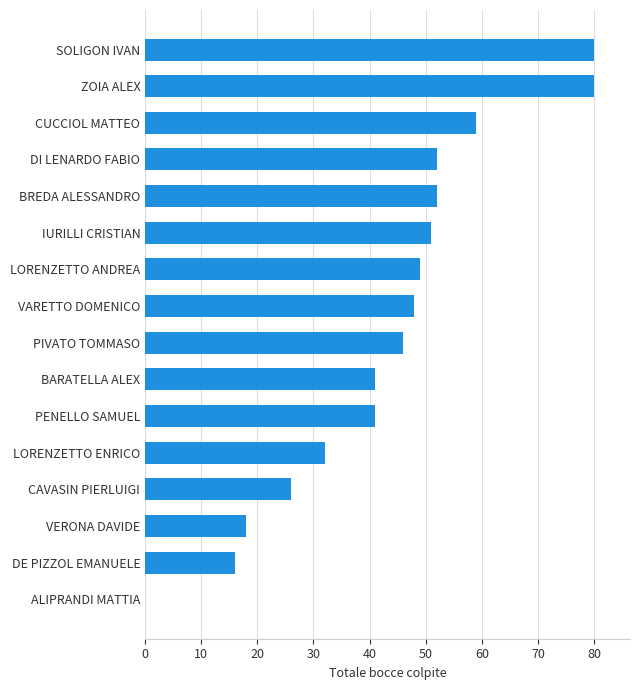

The value at IURILLI CRISTIAN is 51. True or false?

True